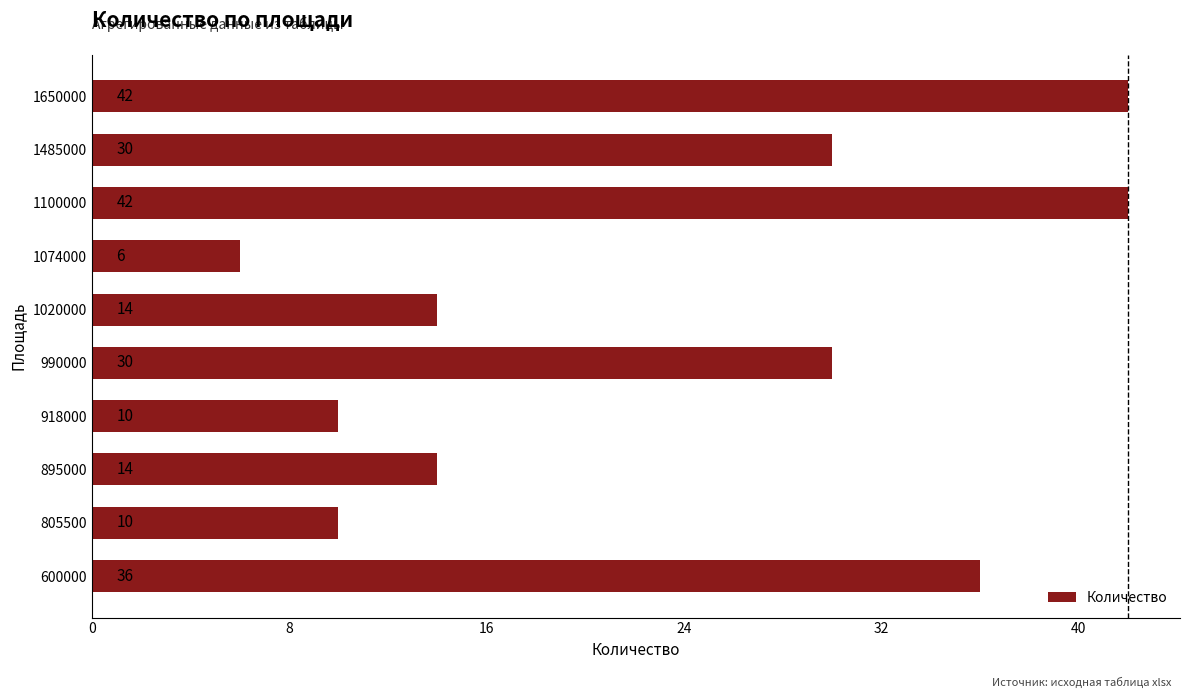

Reading bottom to top, what are all the values shown in this chart?

600000=36	805500=10	895000=14	918000=10	990000=30	1020000=14	1074000=6	1100000=42	1485000=30	1650000=42